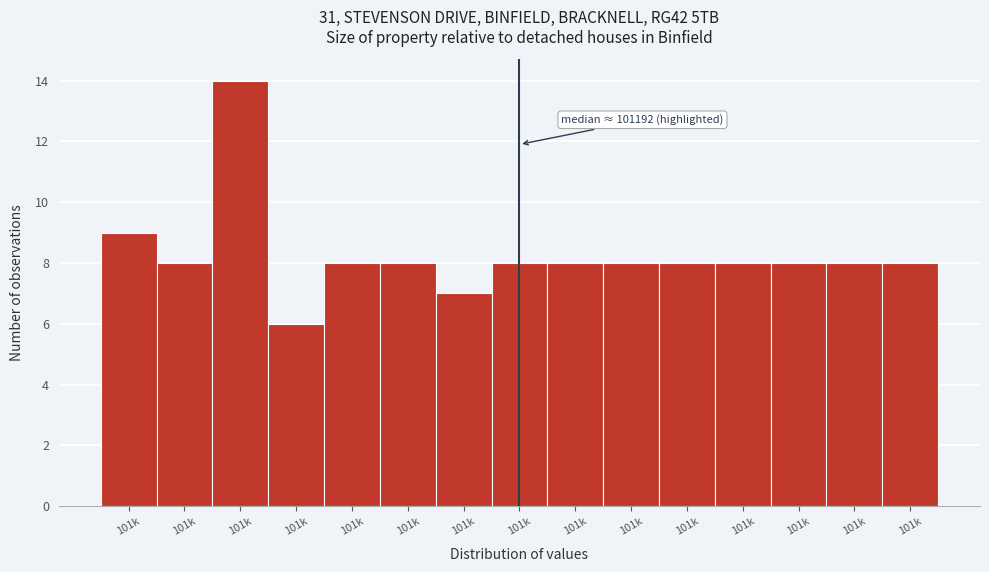

Count the number of categories in the chart.

15